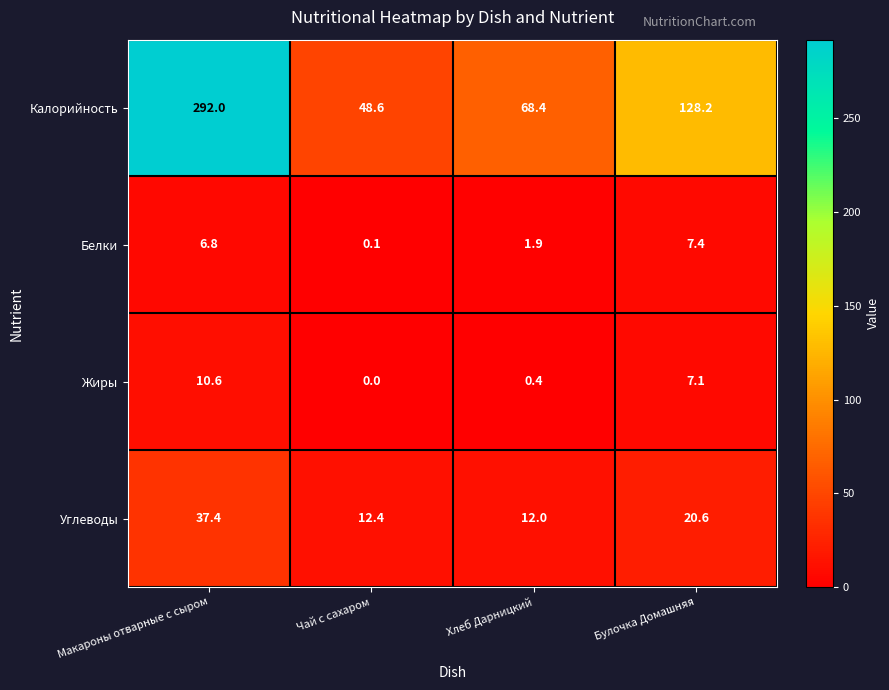

Is it true that Углеводы equals 37.4 at Макароны отварные с сыром?

True